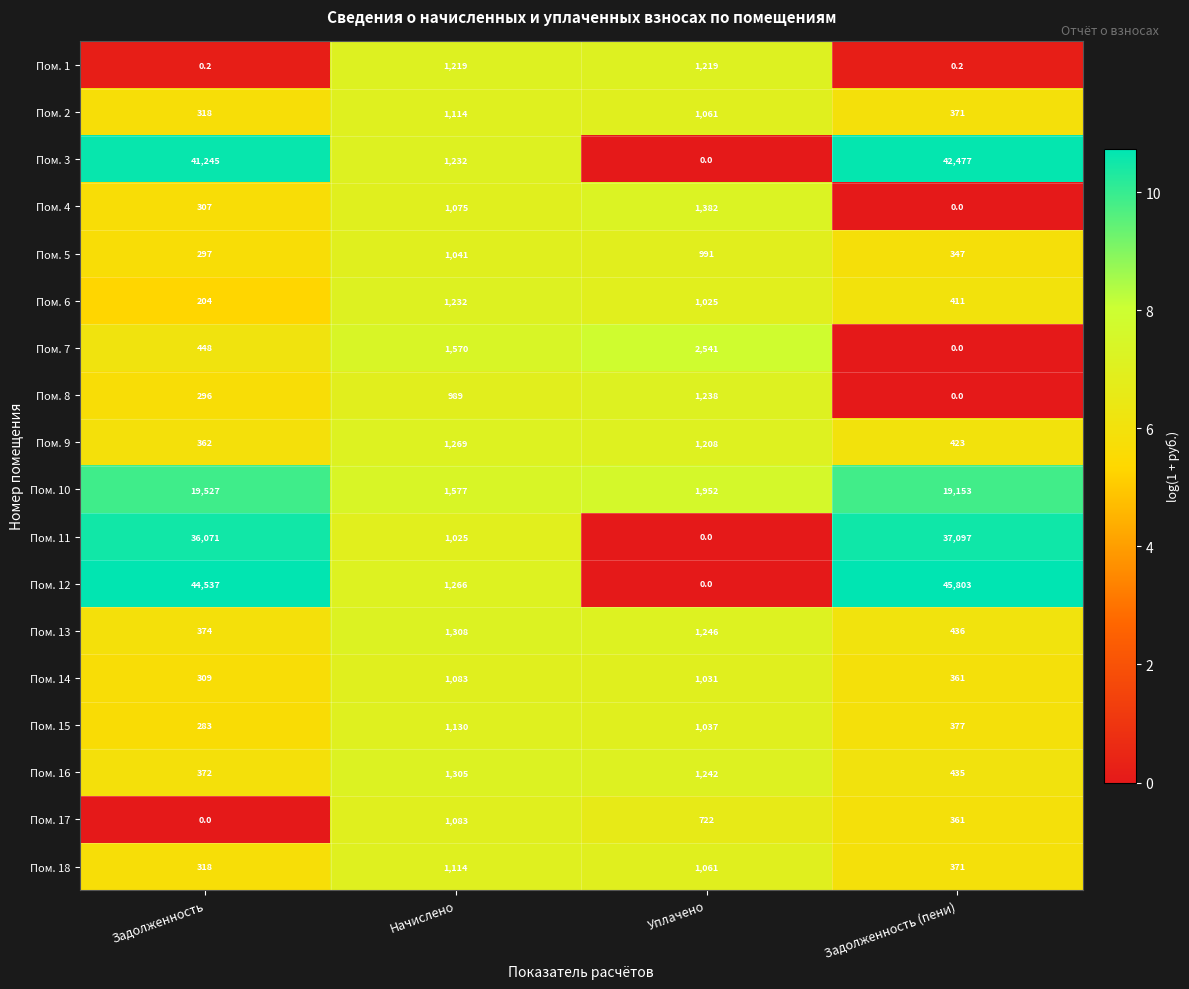

What is the approximate value of Пом. 4 at Уплачено?

1382.0